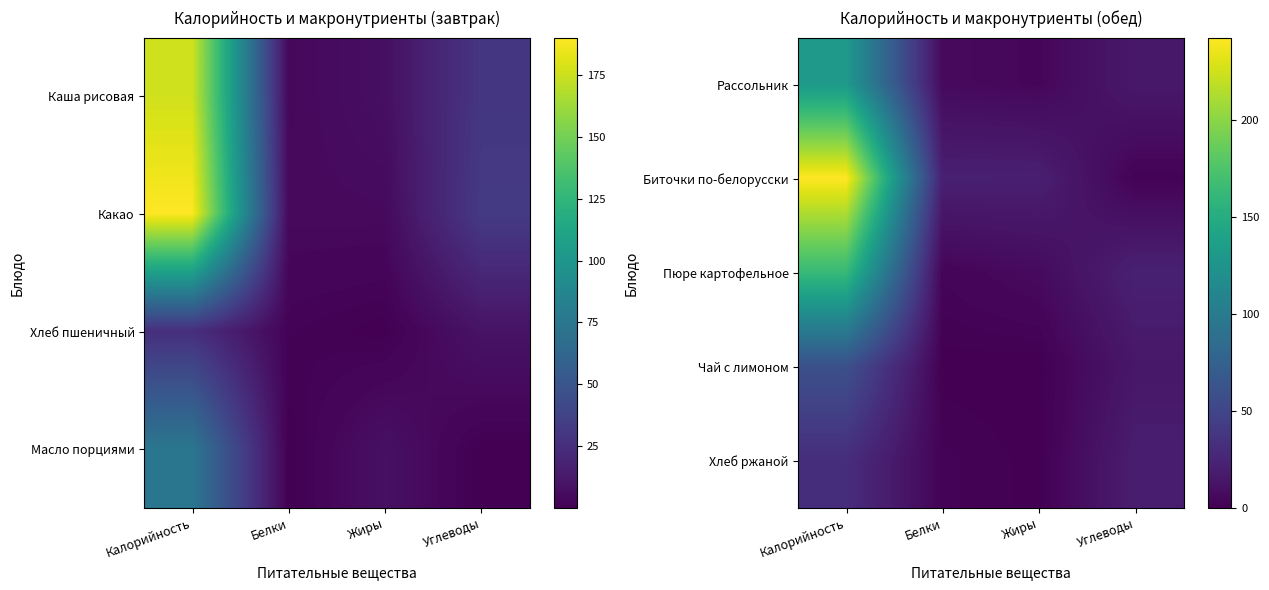

At which label does Чай с лимоном first exceed 15?

Калорийность